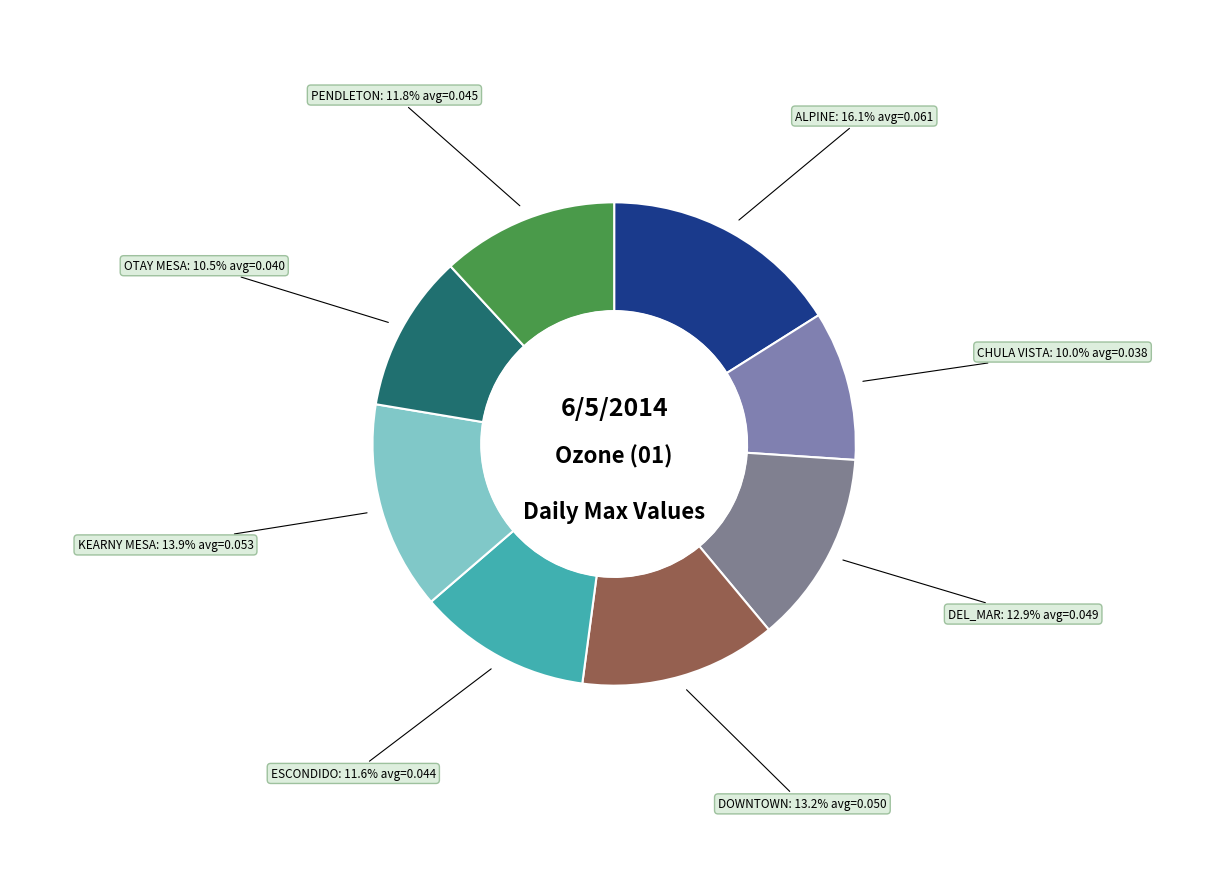

To the nearest percent, what percentage of the pie is PENDLETON?

12%